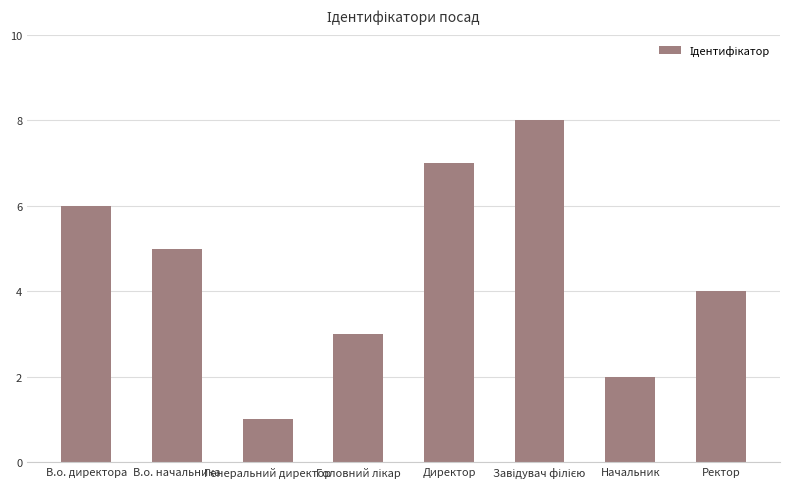

Count the number of categories in the chart.

8